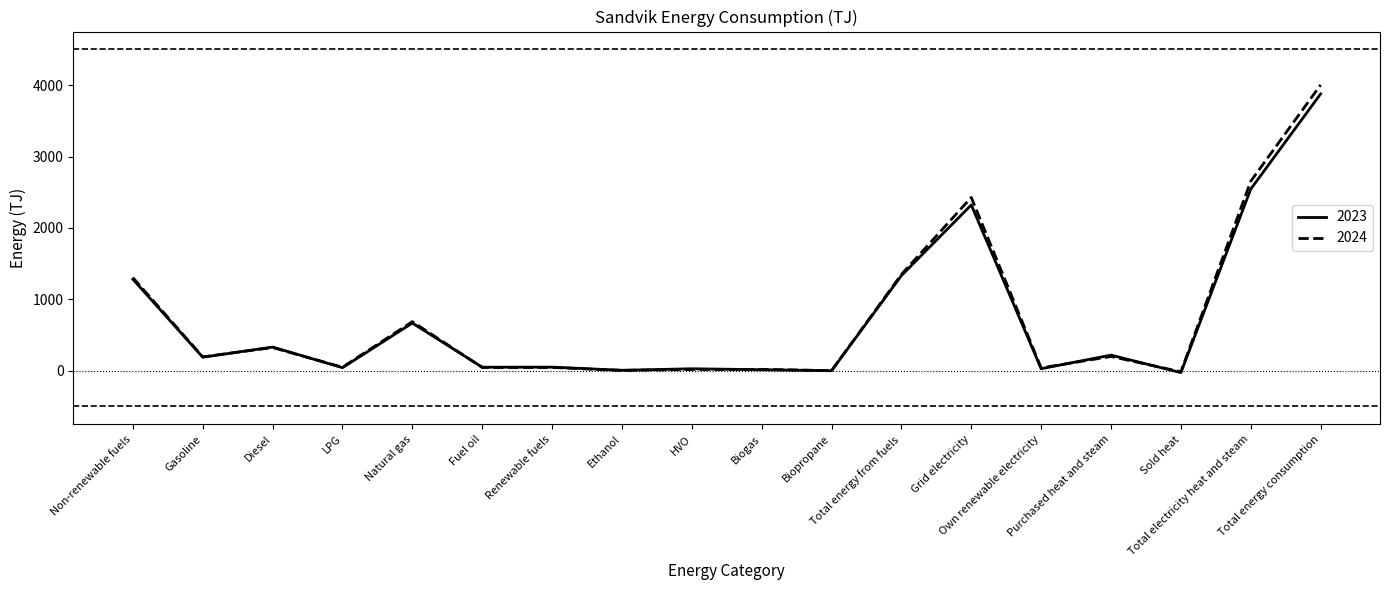

At which category is the sum across all series the highest?

Total energy consumption